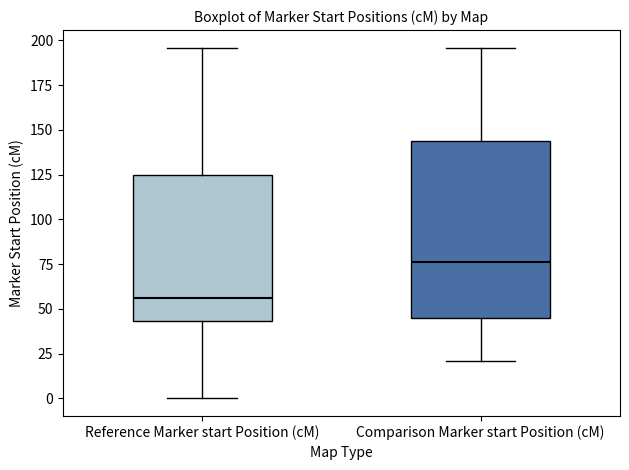

Reading left to right, read every box against the y-axis: the position of its median line, the range the box covers, and the ends of its whiskers. The values are not printed on the chart, so give them approximately, as read against the axis.

Reference Marker start Position (cM): median 55, box 45 to 125, whiskers 0 to 195
Comparison Marker start Position (cM): median 75, box 45 to 145, whiskers 20 to 195